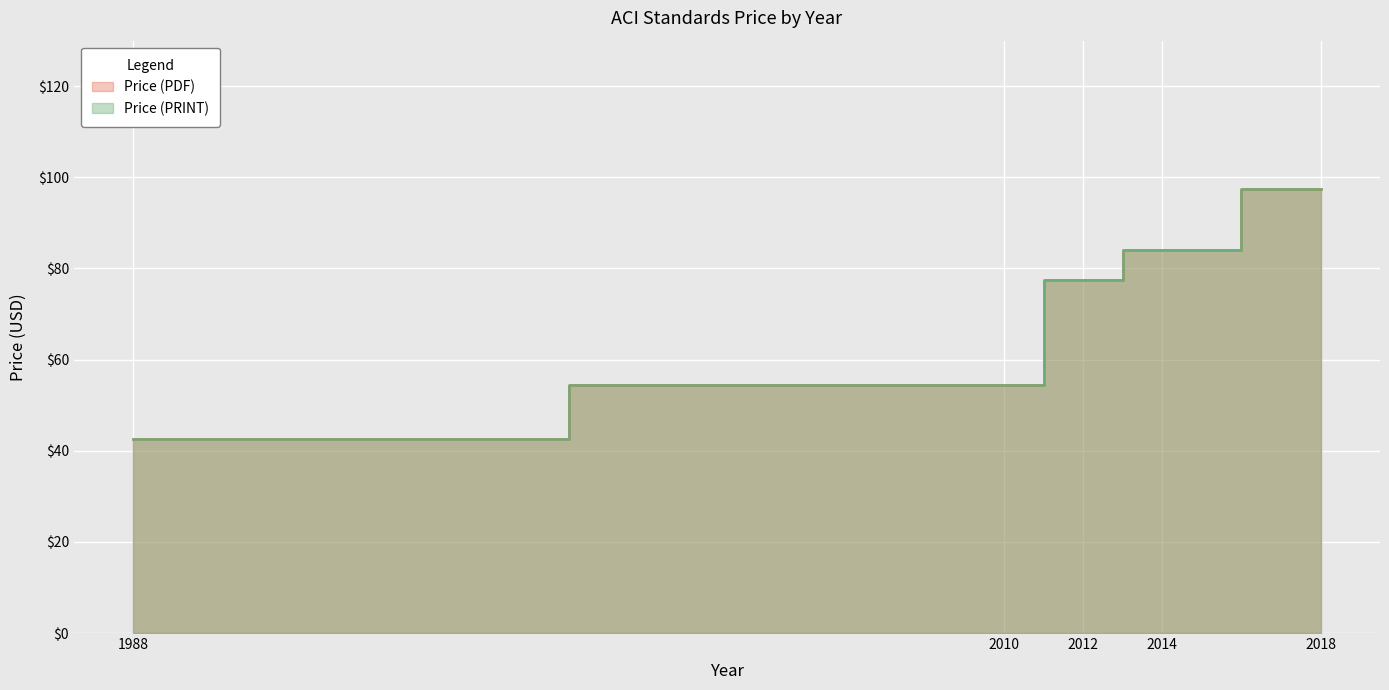

What is the total value across all series at 2010?

109.0